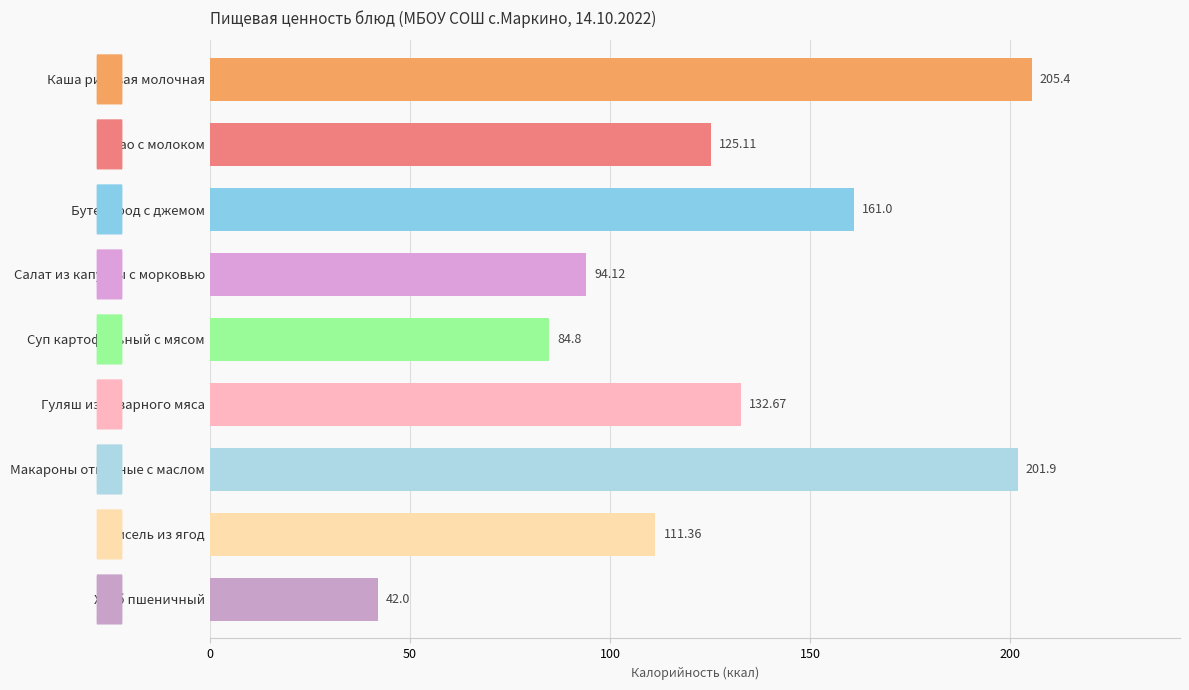

How many values are below 125?

4